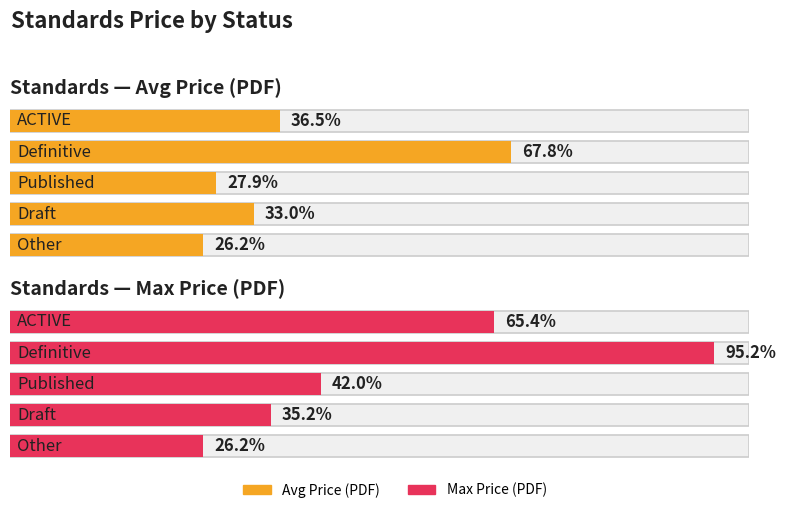

The value of Price (PRINT) at BSI is 60.8. True or false?

False